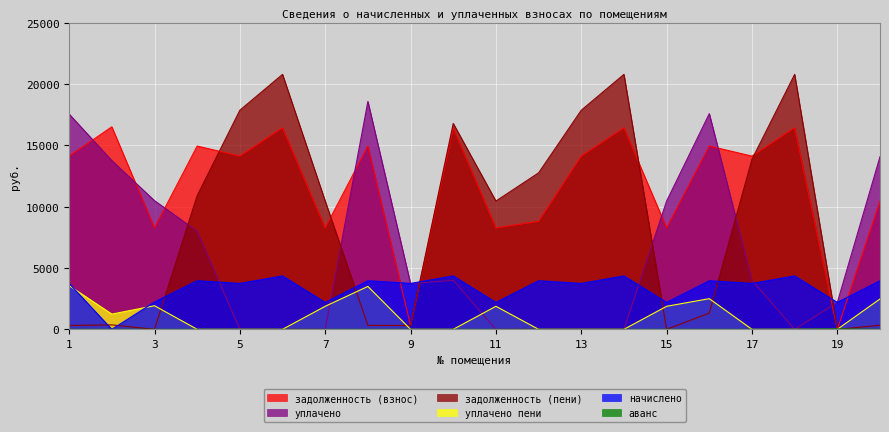

What is the difference between the highest and lowest values at 4?

14945.8